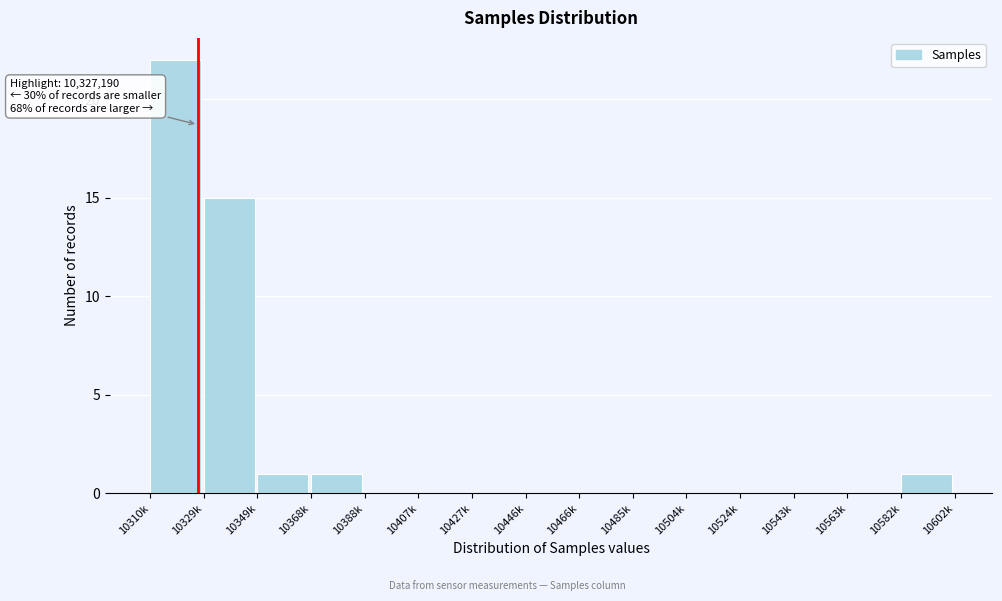

Reading right to left, extract all data points from this chart.

10582k=1	10563k=0	10543k=0	10524k=0	10504k=0	10485k=0	10466k=0	10446k=0	10427k=0	10407k=0	10388k=0	10368k=1	10349k=1	10329k=15	10310k=22